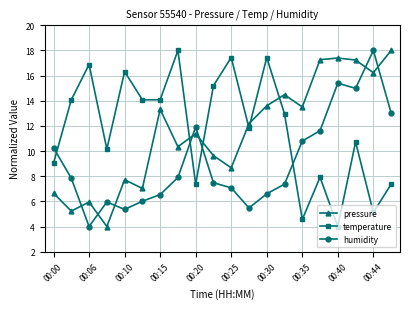

What is the greatest value displayed?

18.0